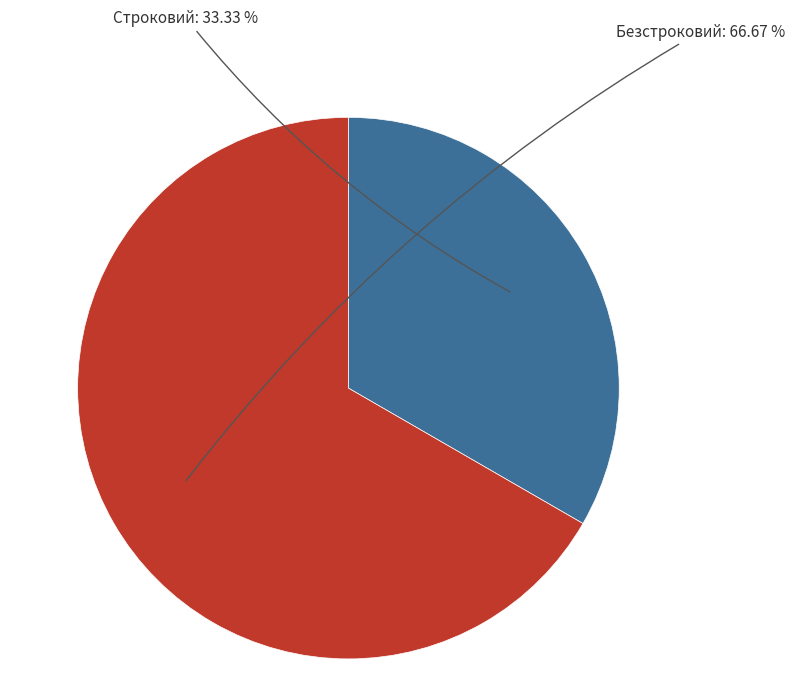

Count the number of slices in the pie.

2